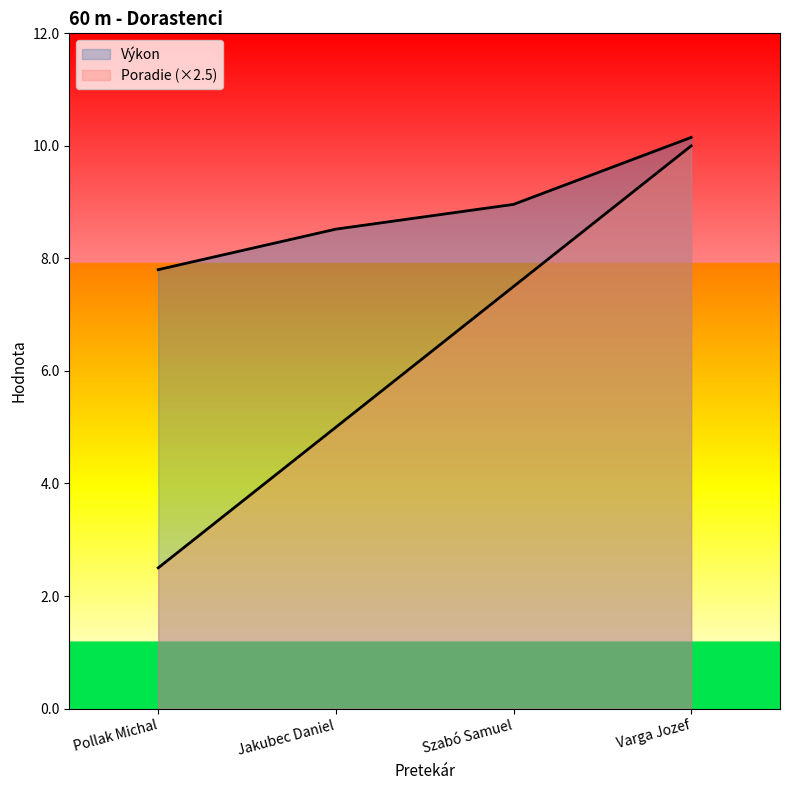

Does the chart display data point markers on the line(s)?

No